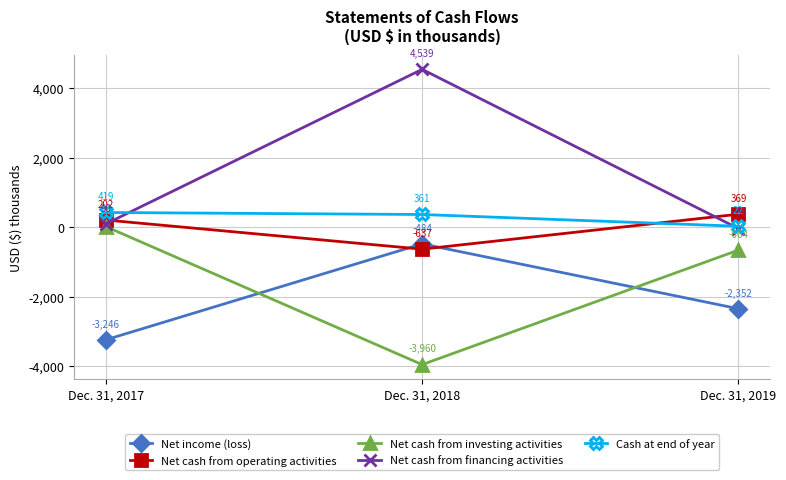

What are all the series names shown in the legend?

Net income (loss), Net cash from operating activities, Net cash from investing activities, Net cash from financing activities, Cash at end of year